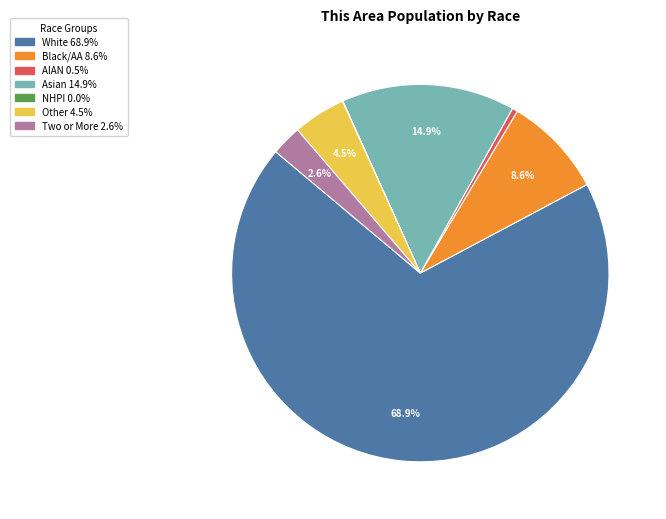

Does any single category account for the majority?

Yes